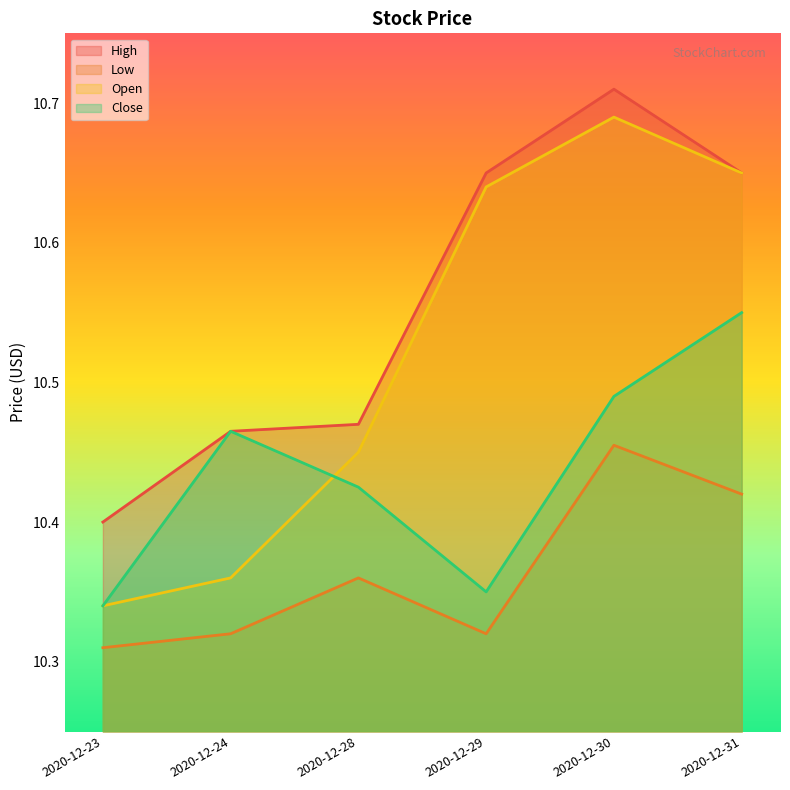

What is the difference between the maximum and minimum values in the Open series?

0.3